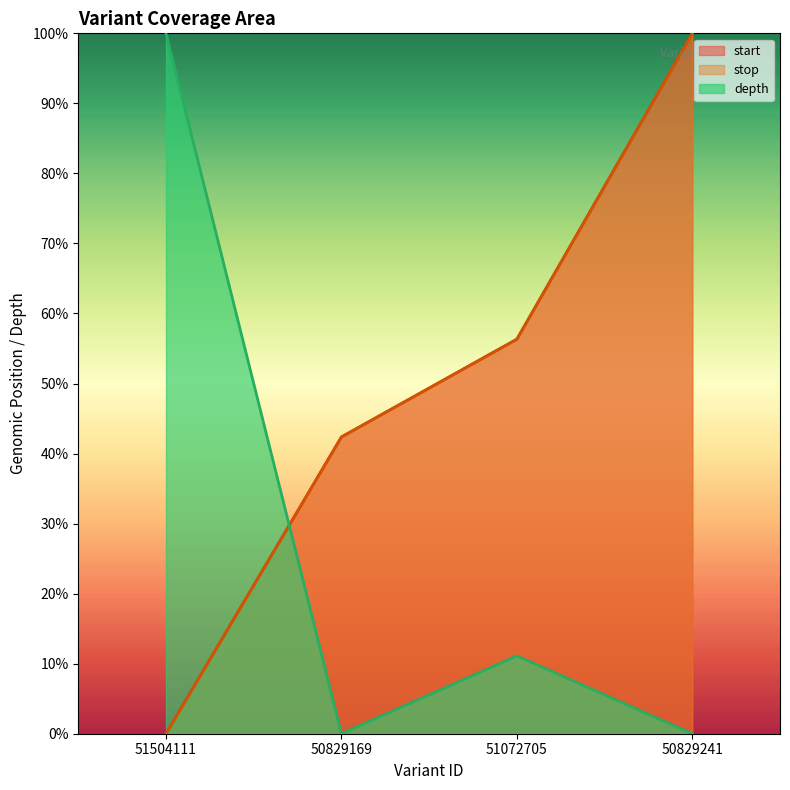

What is the label of the 4th point from the right?

51504111